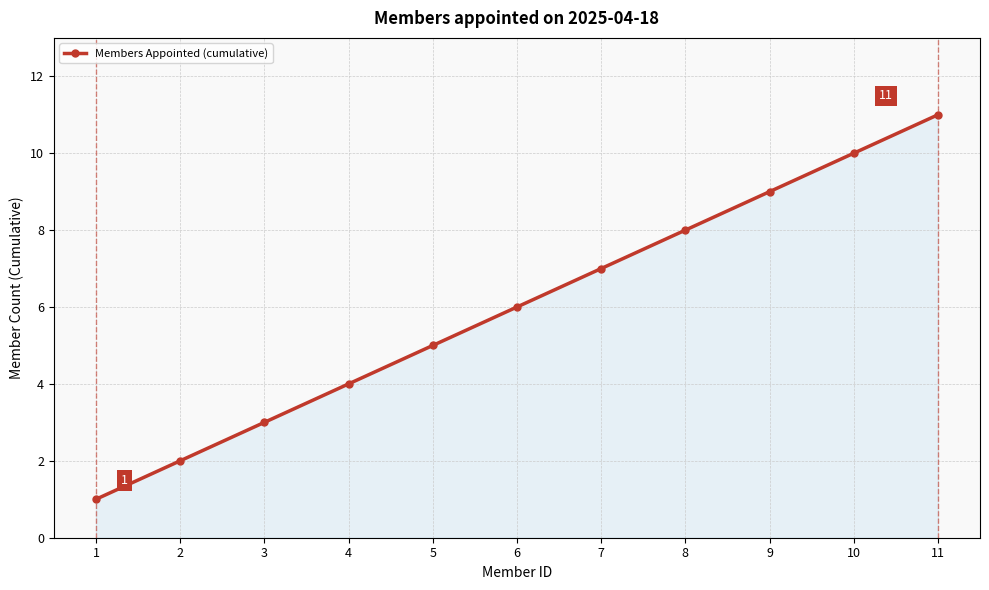

Rank the categories by value from lowest to highest.

1, 2, 3, 4, 5, 6, 7, 8, 9, 10, 11